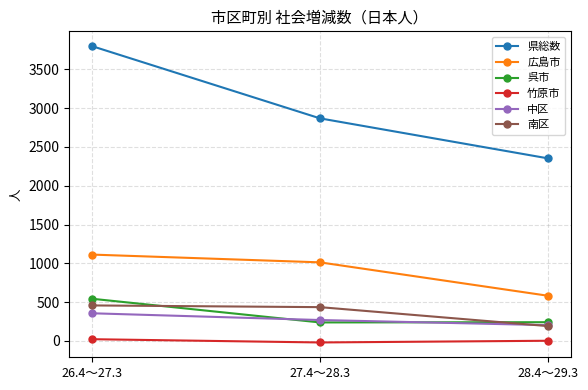

How many lines are shown in the chart?

6